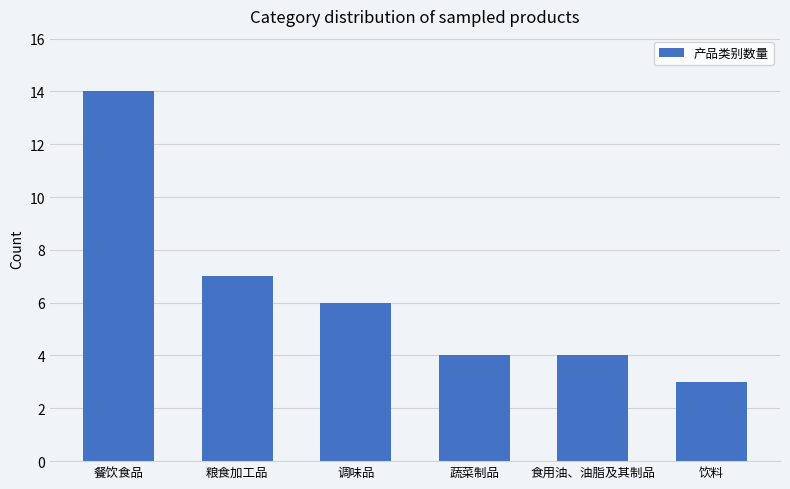

The chart shows a value of 6 at 调味品. True or false?

True